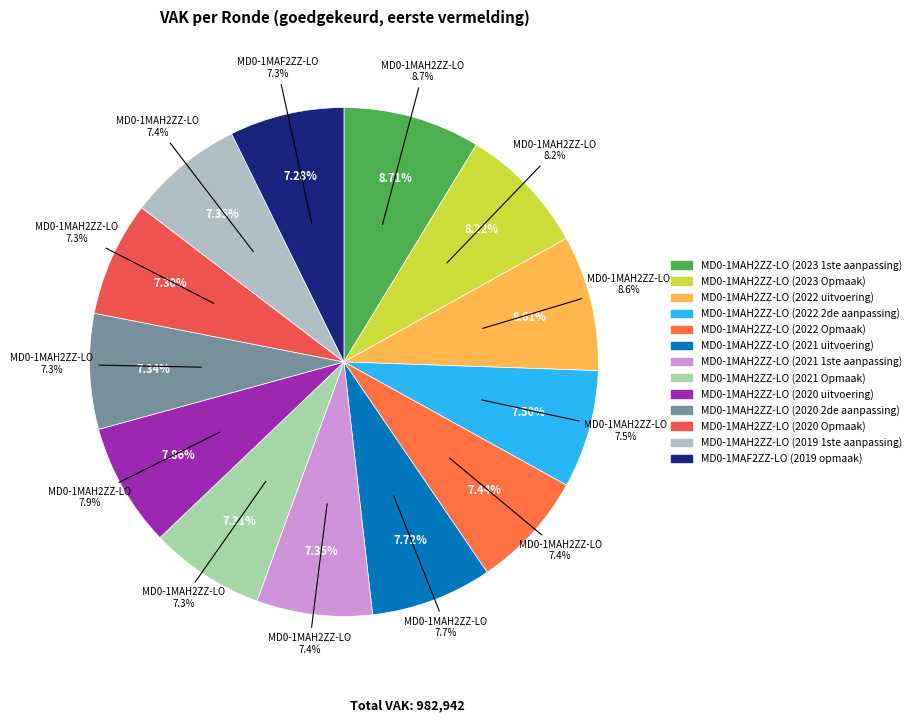

Does MD0-1MAF2ZZ-LO (2019 opmaak) represent more than half of the total?

No